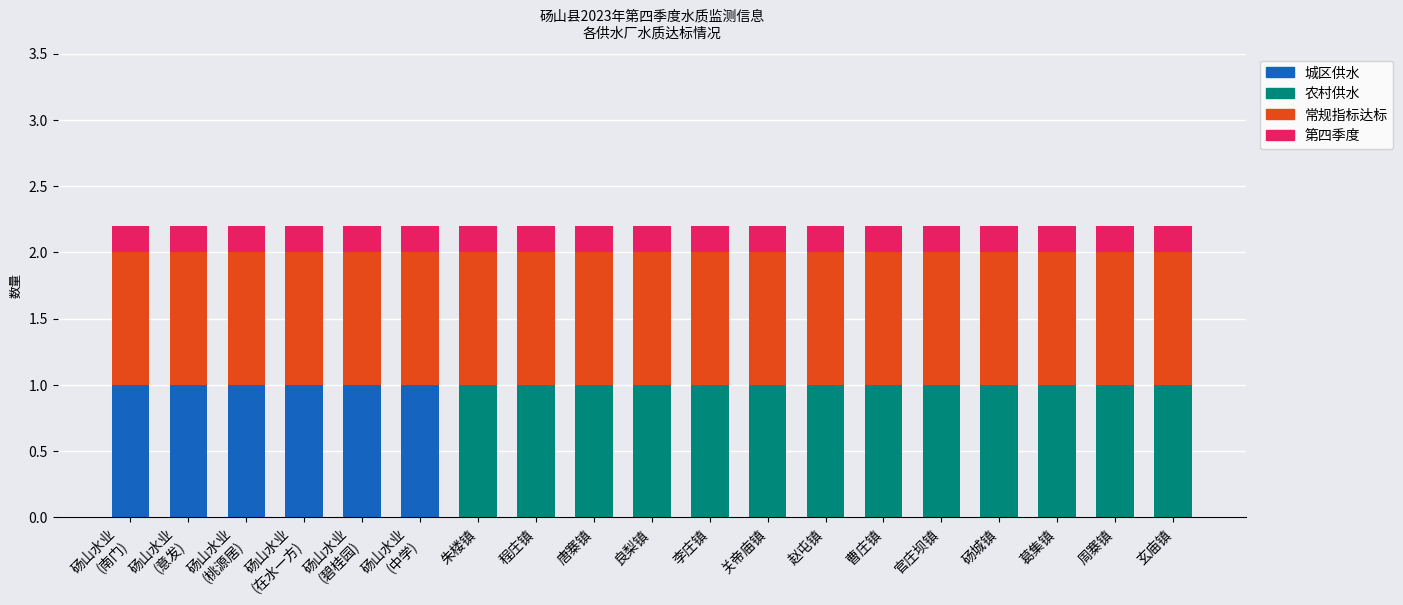

What are all the series names shown in the legend?

城区供水, 农村供水, 常规指标达标, 第四季度